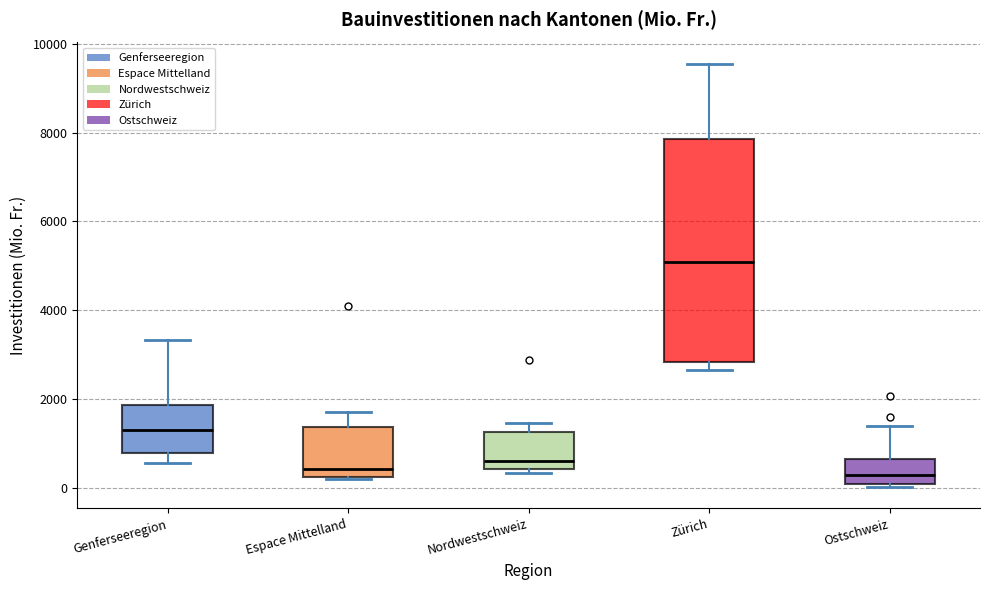

Comparing the boxes themselves (not the whiskers), which one is the tallest?

Zürich